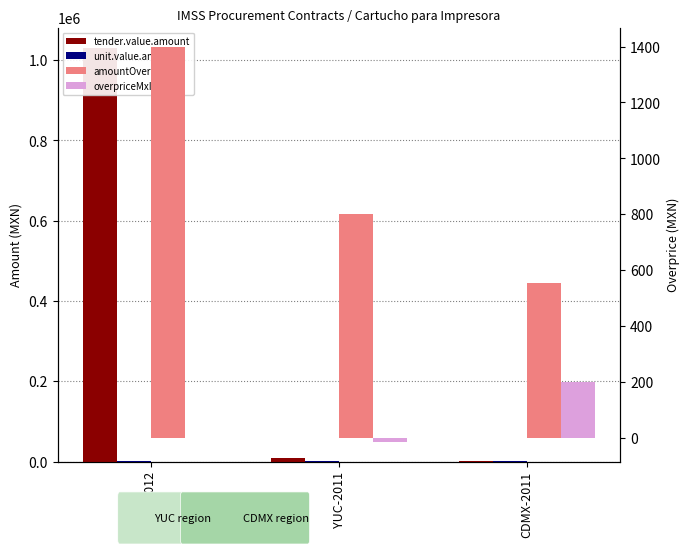

Does the chart contain stacked bars?

No